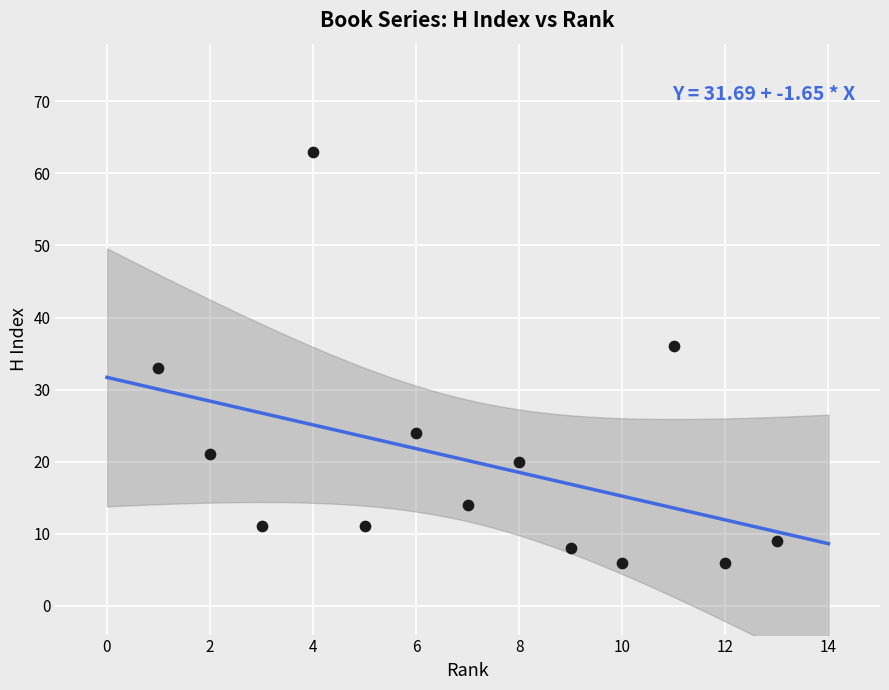

What Y value in the scatter plot is closest to 34?

33